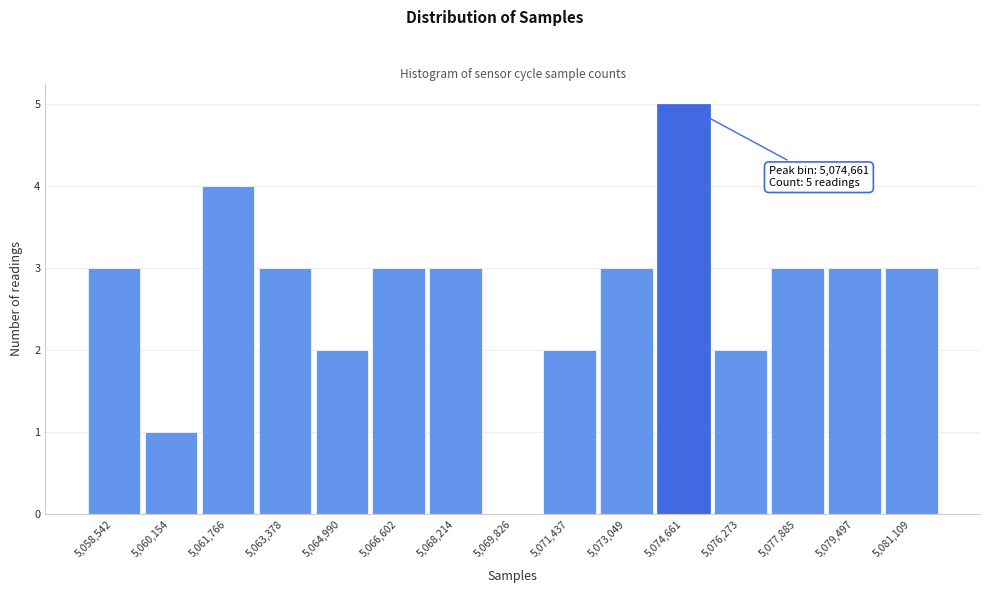

Which range on the x-axis has the tallest bar?

5073800 to 5075400